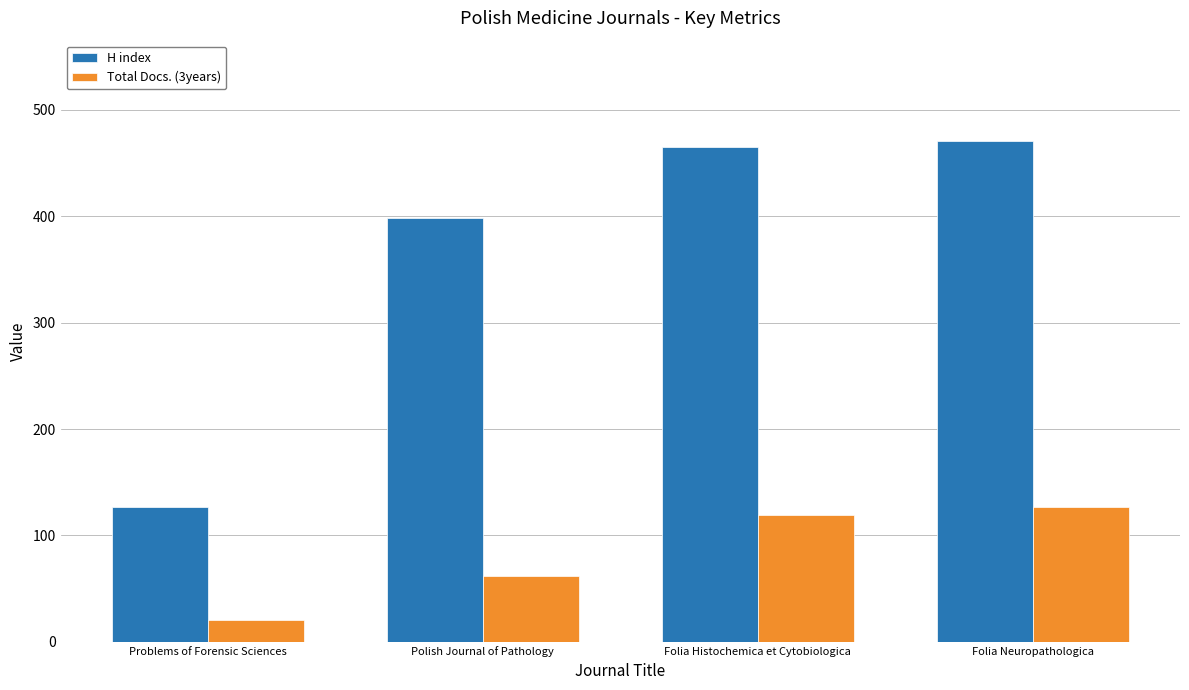

How many values in the H index series are below 465?

2